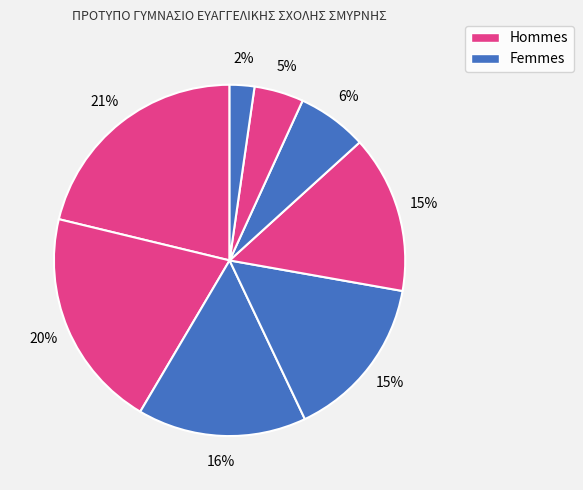

How many segments does this pie chart have?

8